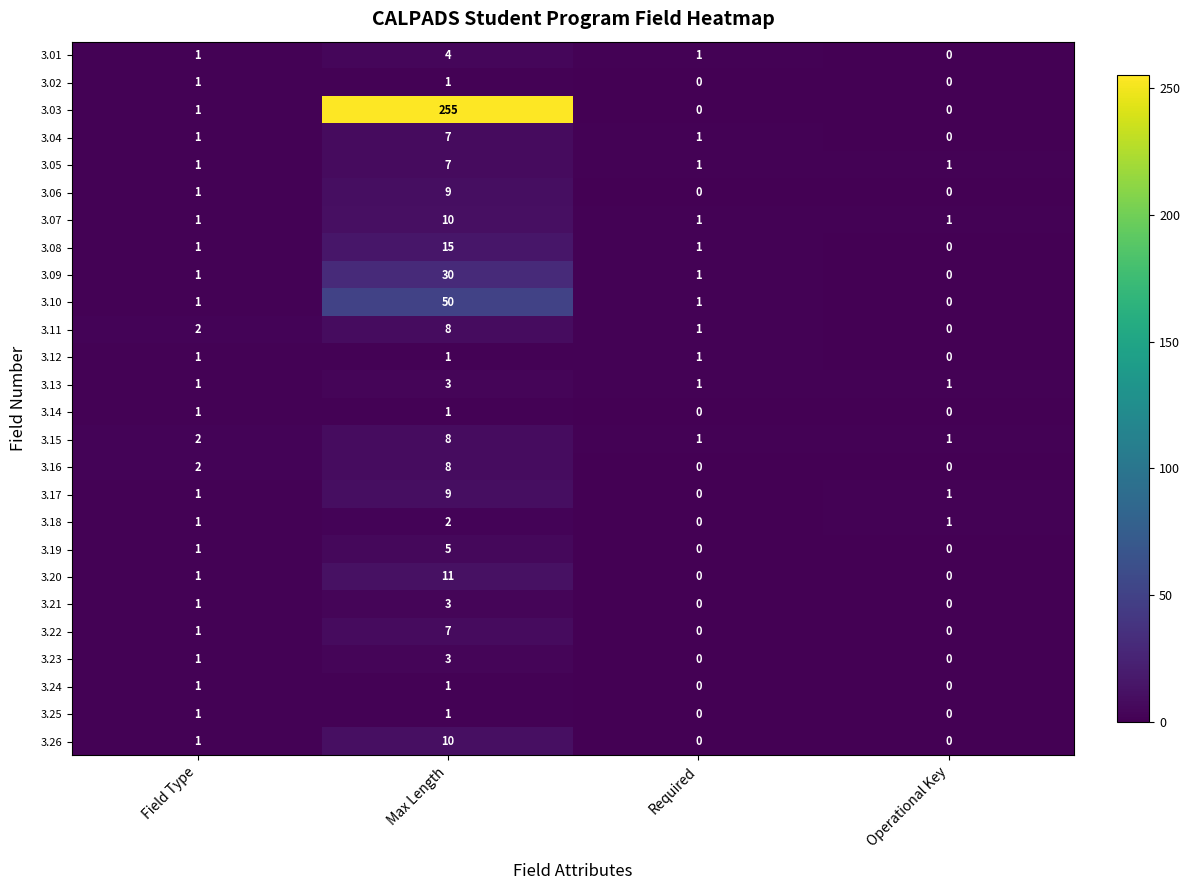

What is the average value of the 3.09 series?

8